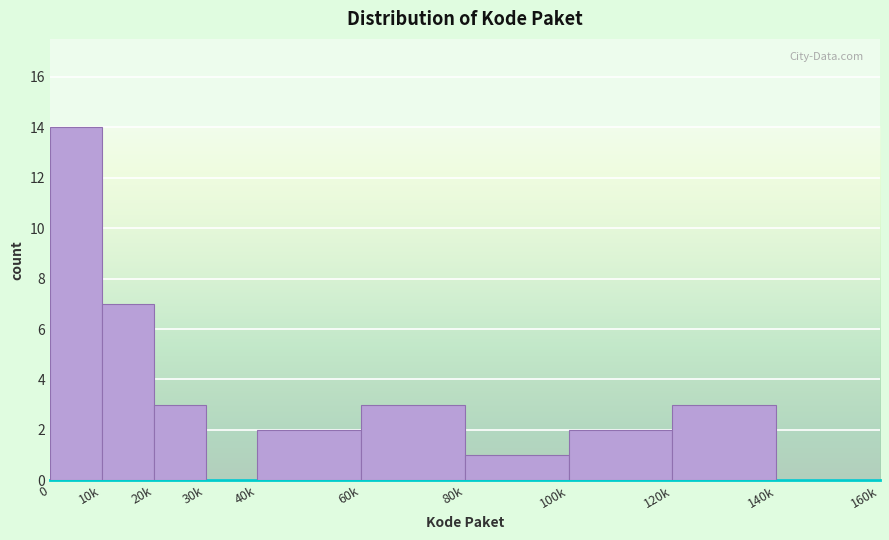

Reading left to right, extract all data points from this chart.

0=14	10k=7	20k=3	30k=0	40k=2	60k=3	80k=1	100k=2	120k=3	140k=0